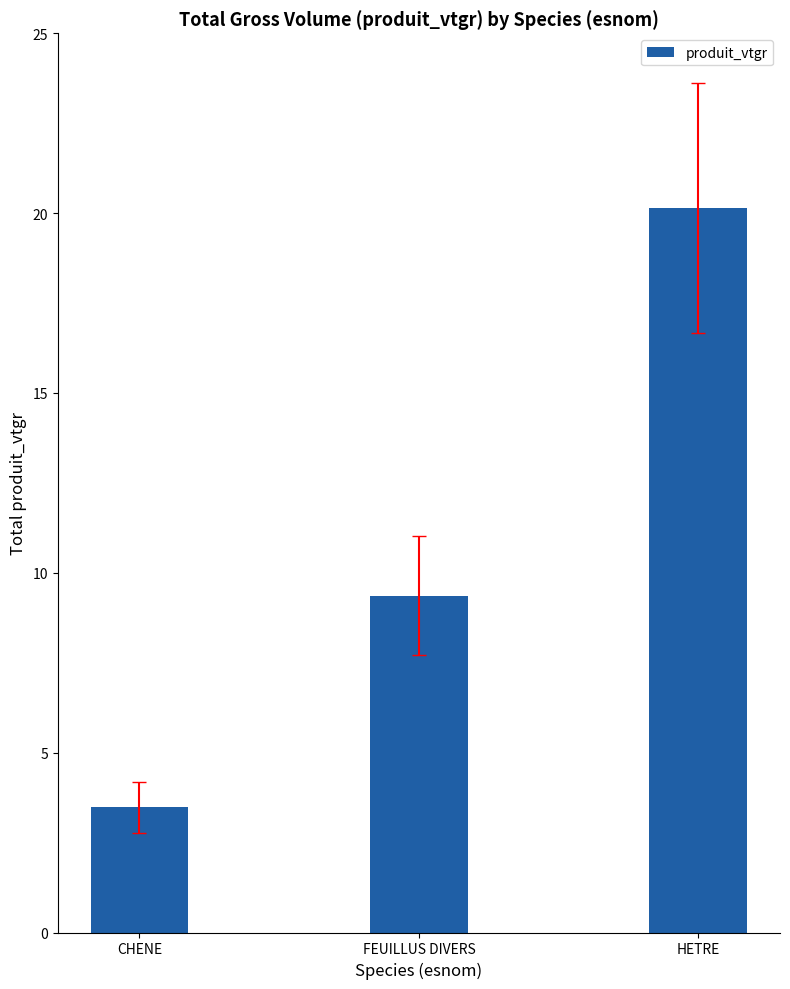

Are the bars grouped side by side (vs. stacked)?

No